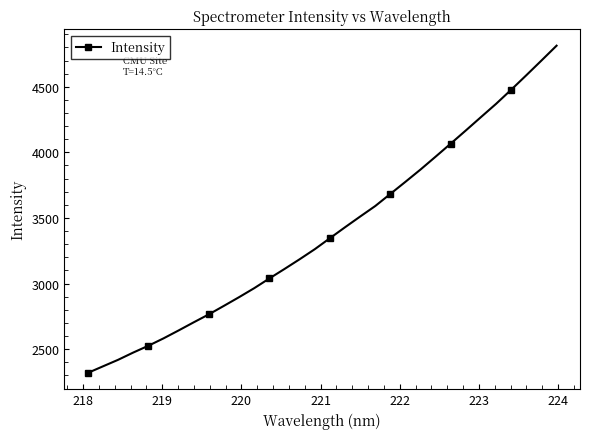

True or false: there are more than 2 points higher than both neighbors.

False